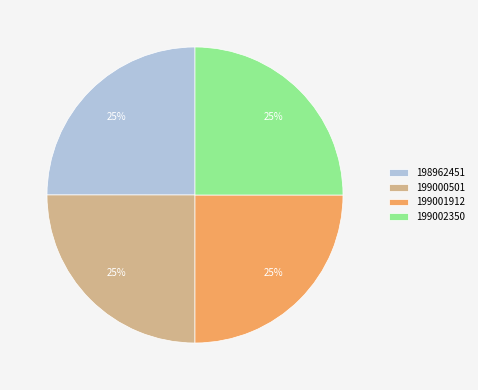

Does 199000501 account for over 50% of the chart?

No